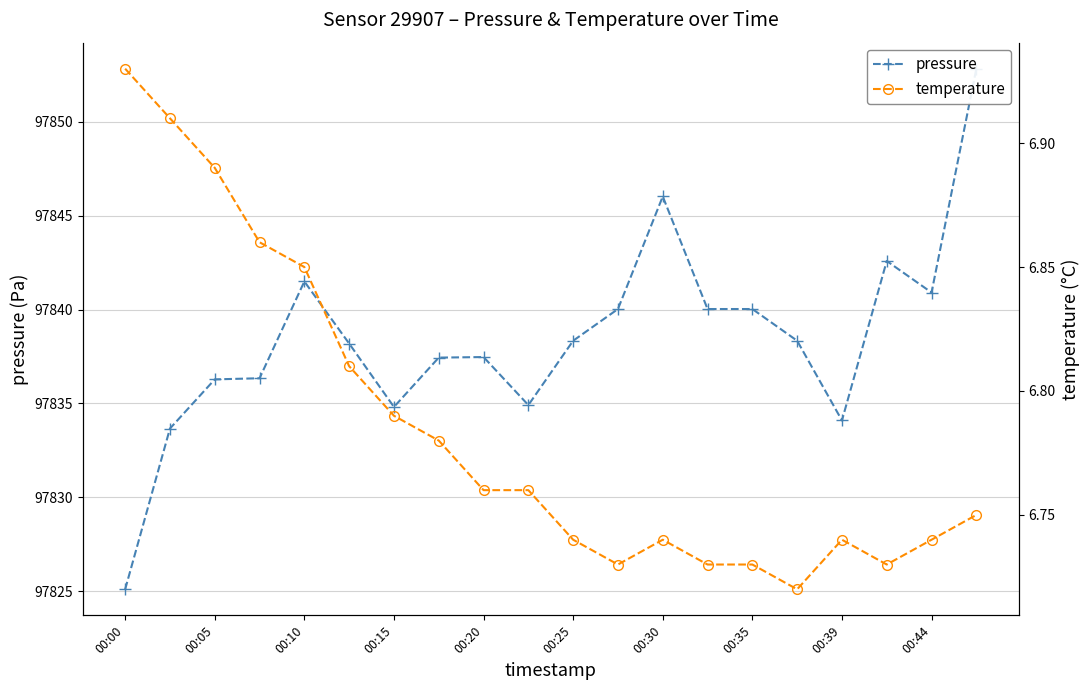

Which series changed the most between 00:25 and 00:30?

pressure